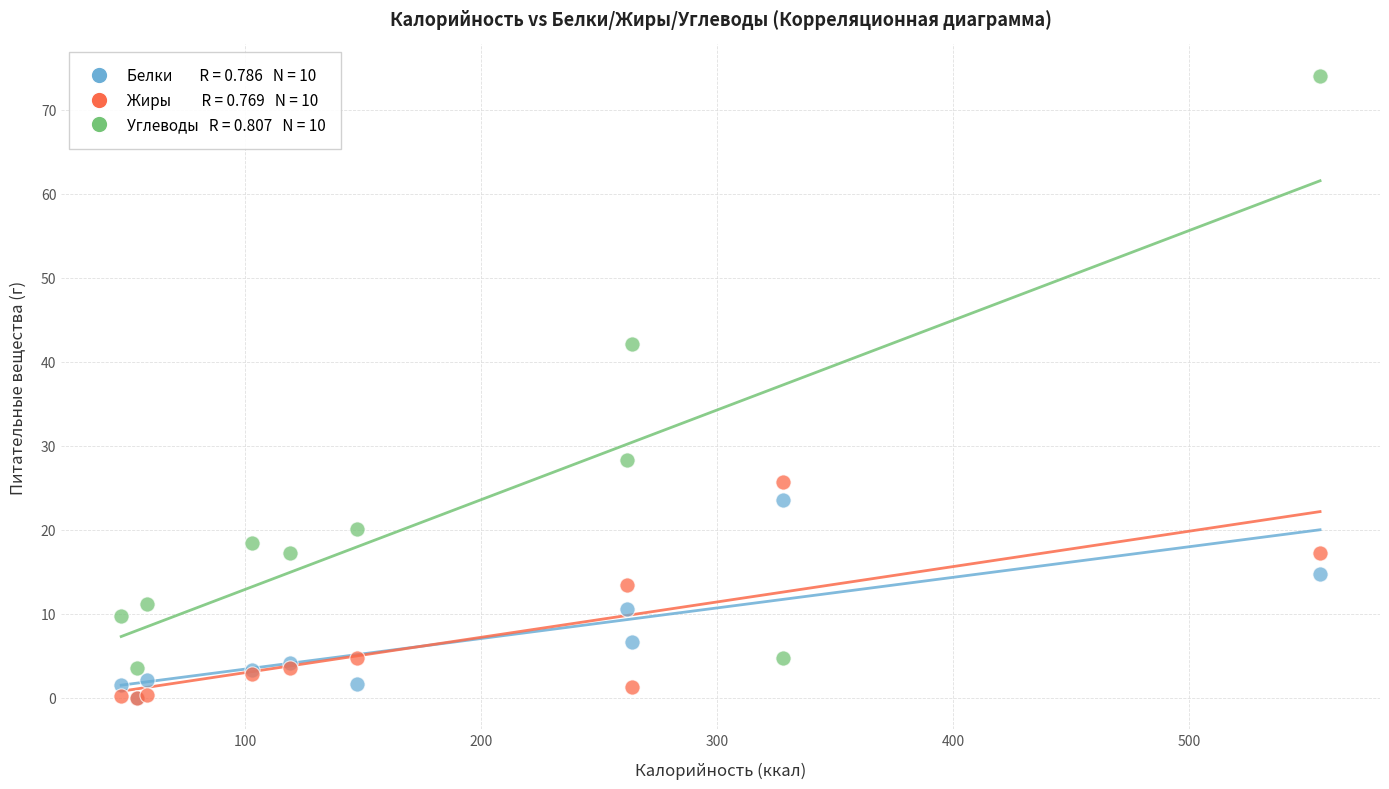

Across all series, what Y value is closest to 37?

42.1